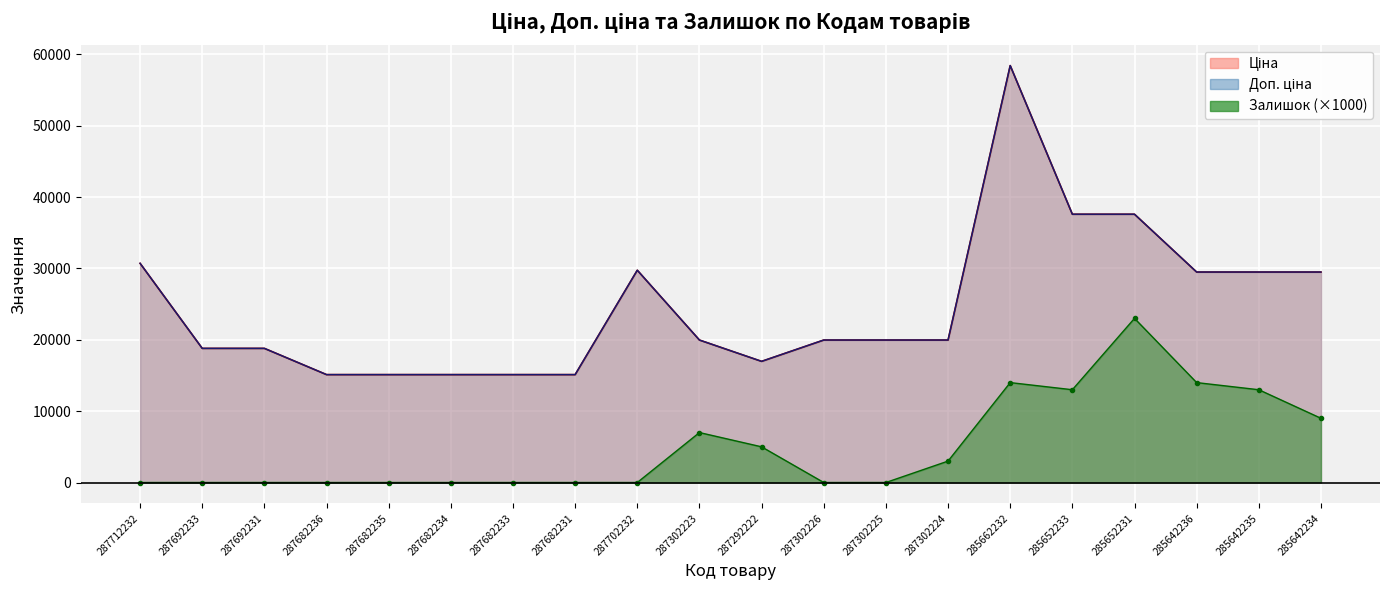

List the series in order of their peak value, lowest first.

Залишок, Ціна, Доп. ціна